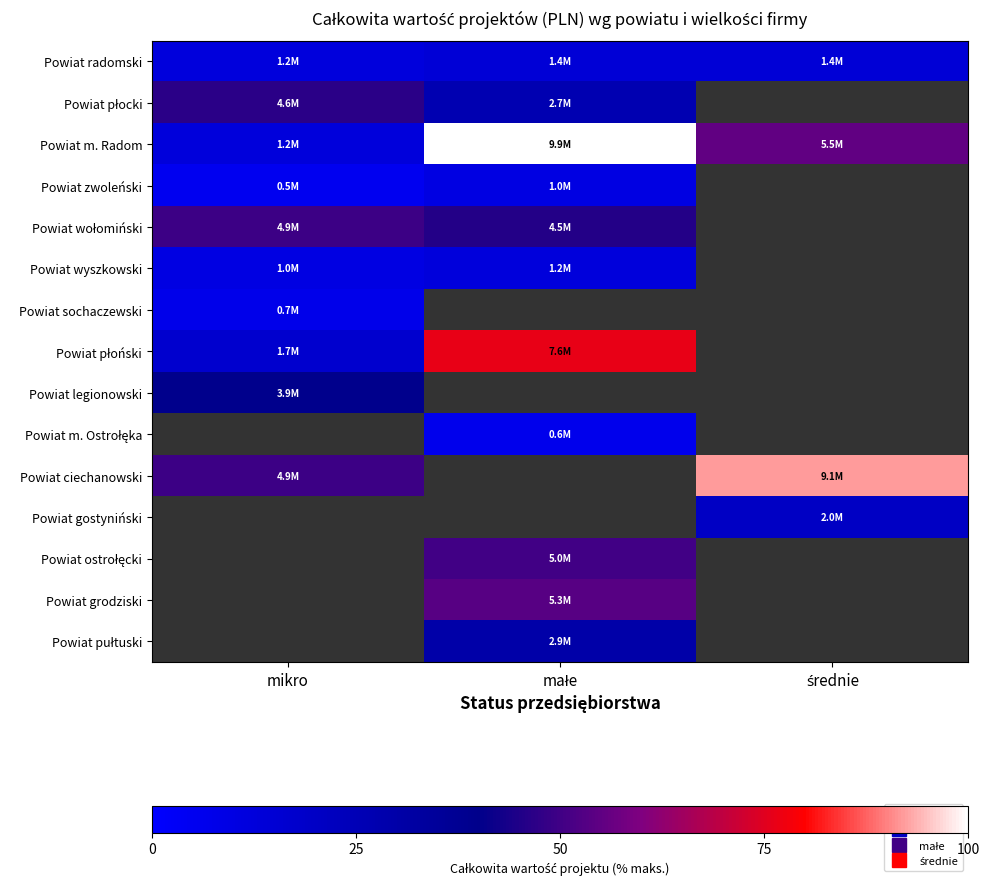

What is the total value across all series at mikro?

248.8